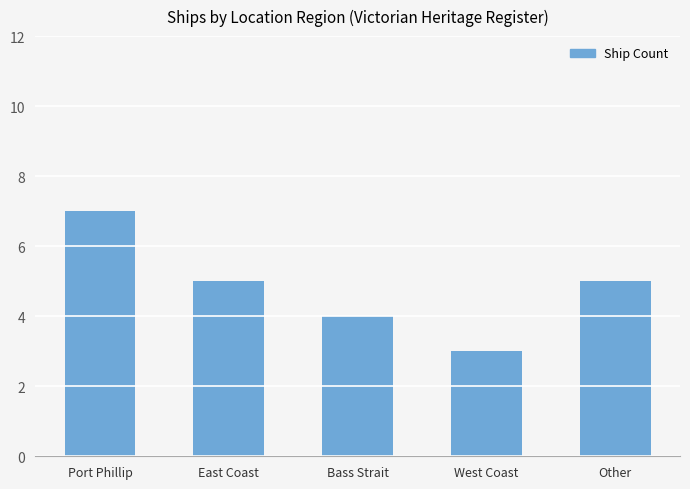

True or false: the data shows 4 at Bass Strait.

True